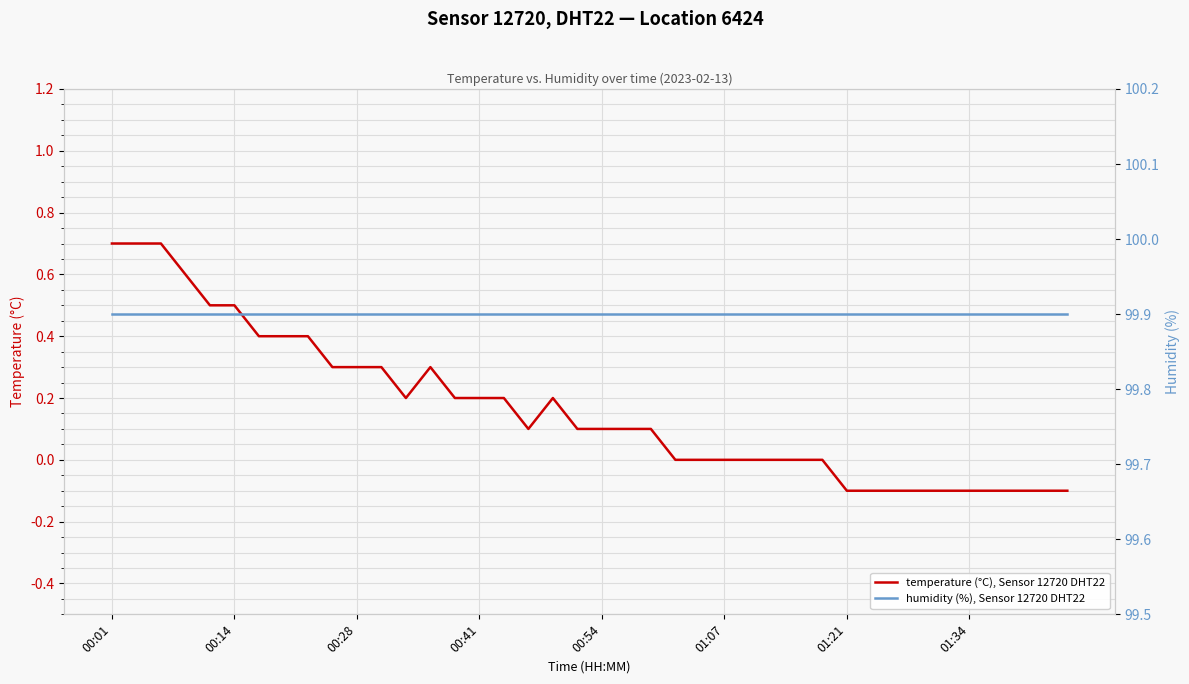

Rank the series by their average value, from lowest to highest.

temperature (°C), Sensor 12720 DHT22, humidity (%), Sensor 12720 DHT22